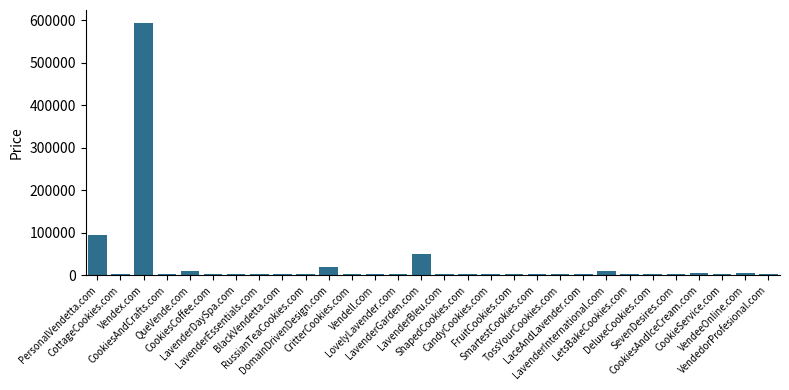

What is the maximum value shown in the chart?

594888